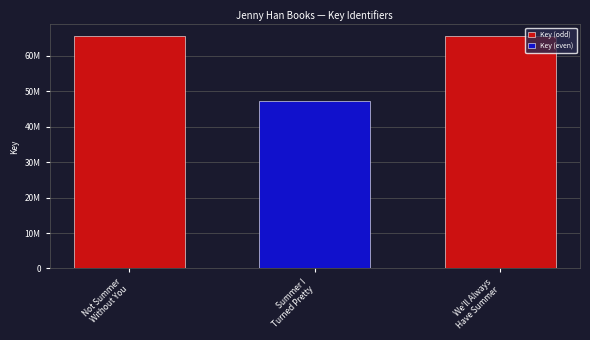

What is the ratio of the value at We'll Always
Have Summer to the value at Not Summer
Without You?

1.0